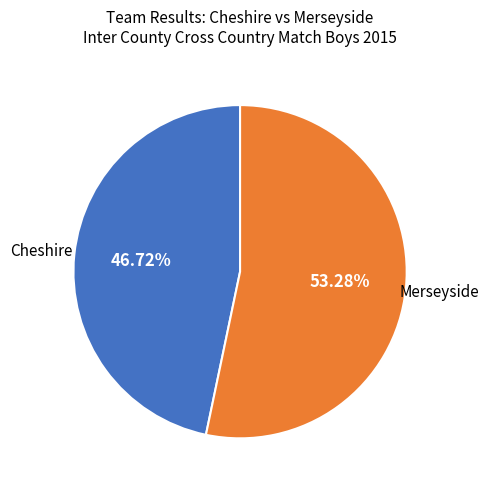

Is there any slice that represents more than half of the pie?

Yes